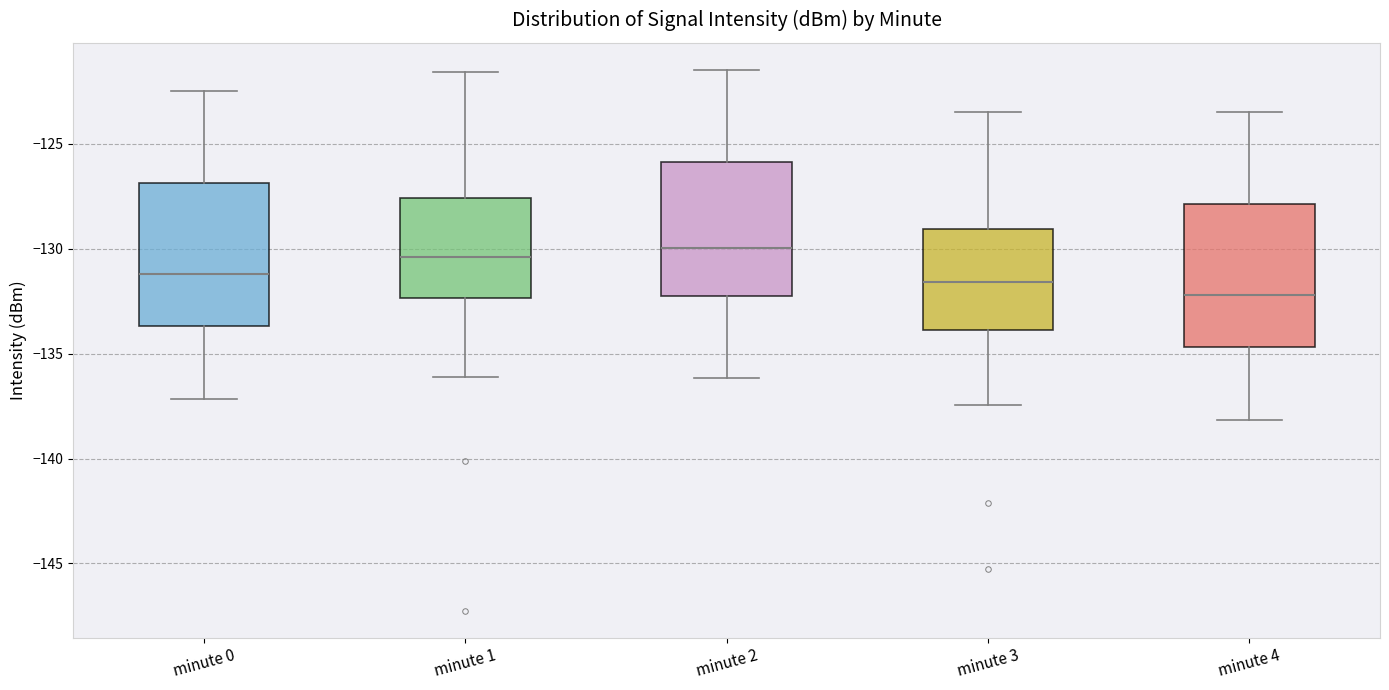

Where does the upper whisker of the box for minute 2 end on the y-axis? The values are not printed on the chart, so give them approximately, as read against the axis.

-121.5